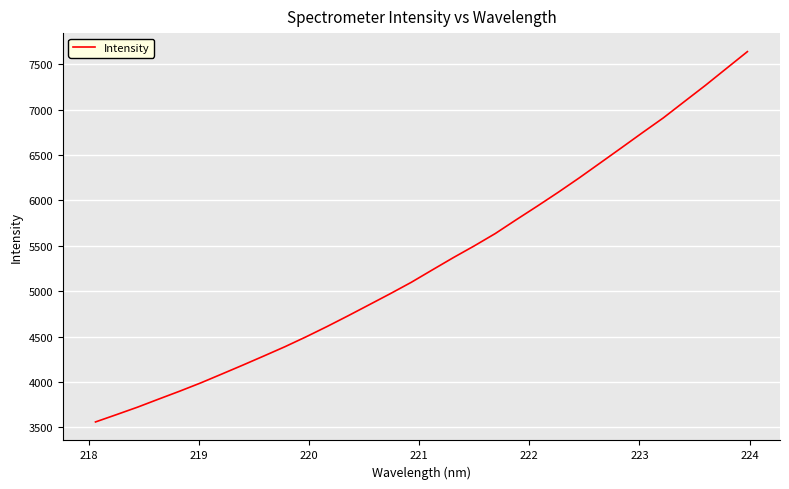

What is the sum of all values?

170213.4